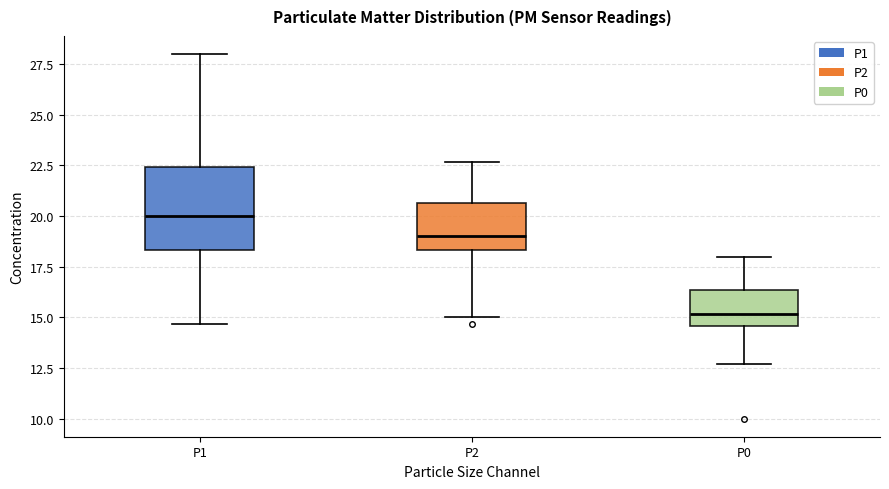

Reading left to right, transcribe this box plot: for each box, give where its median line is, the range the box spans, and where its two whiskers end, as read against the y-axis. The values are not printed on the chart, so give them approximately, as read against the axis.

P1: median 20.0, box 18.5 to 22.5, whiskers 14.5 to 28.0
P2: median 19.0, box 18.5 to 20.5, whiskers 15.0 to 22.5
P0: median 15.0, box 14.5 to 16.5, whiskers 12.5 to 18.0